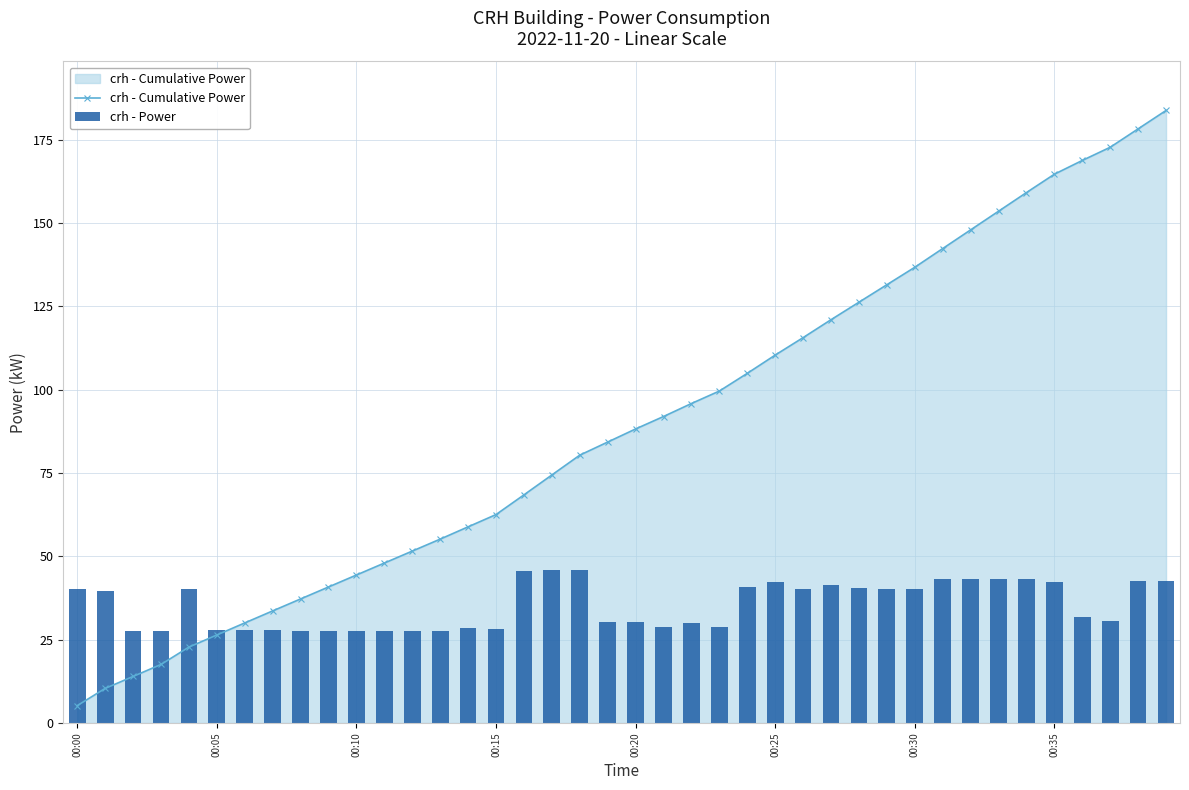

Between 17 and 37, which is larger?

37